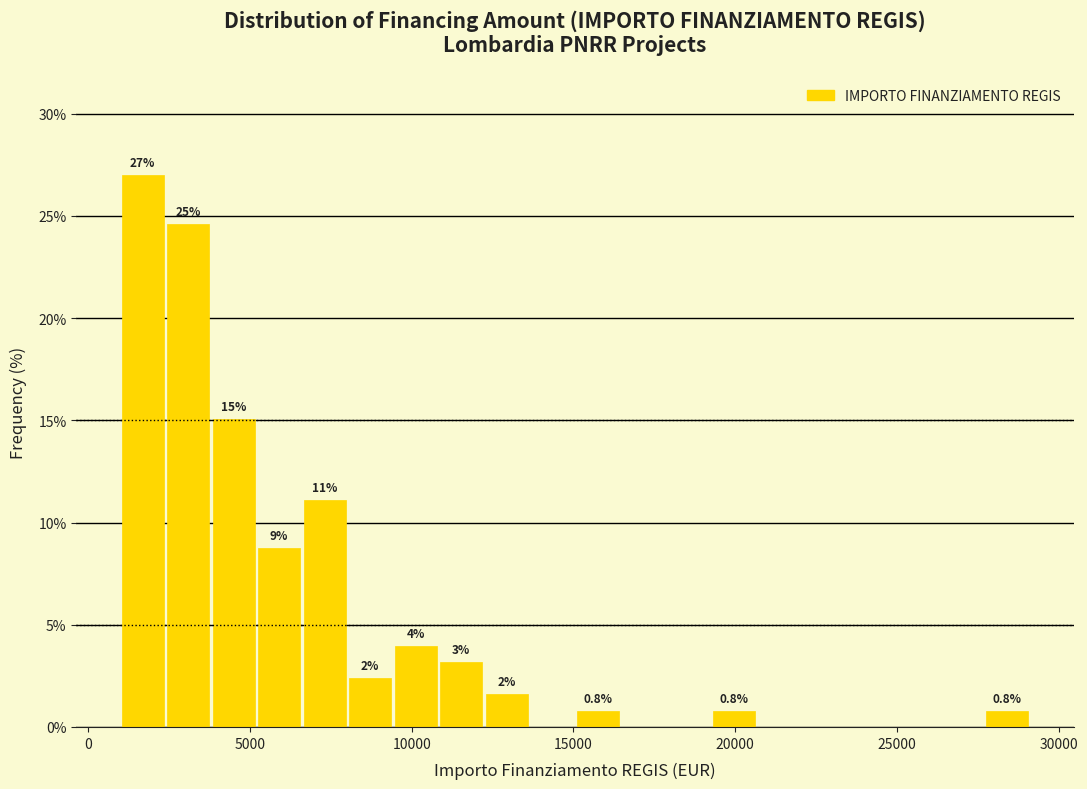

Read against the x-axis, roughly where is the centre of the tallest bar?

1500